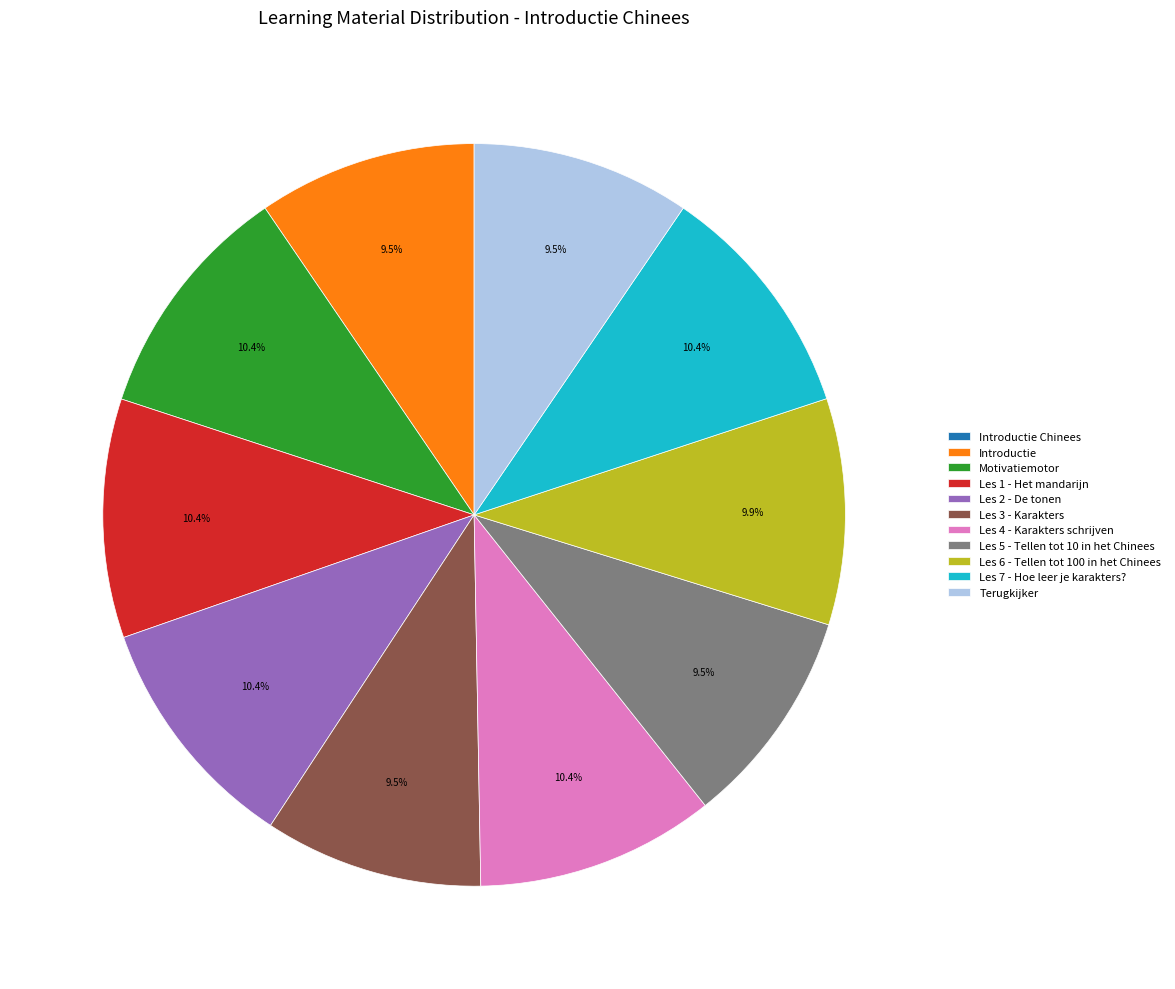

Is it true that Motivatiemotor is 10% of the pie?

True